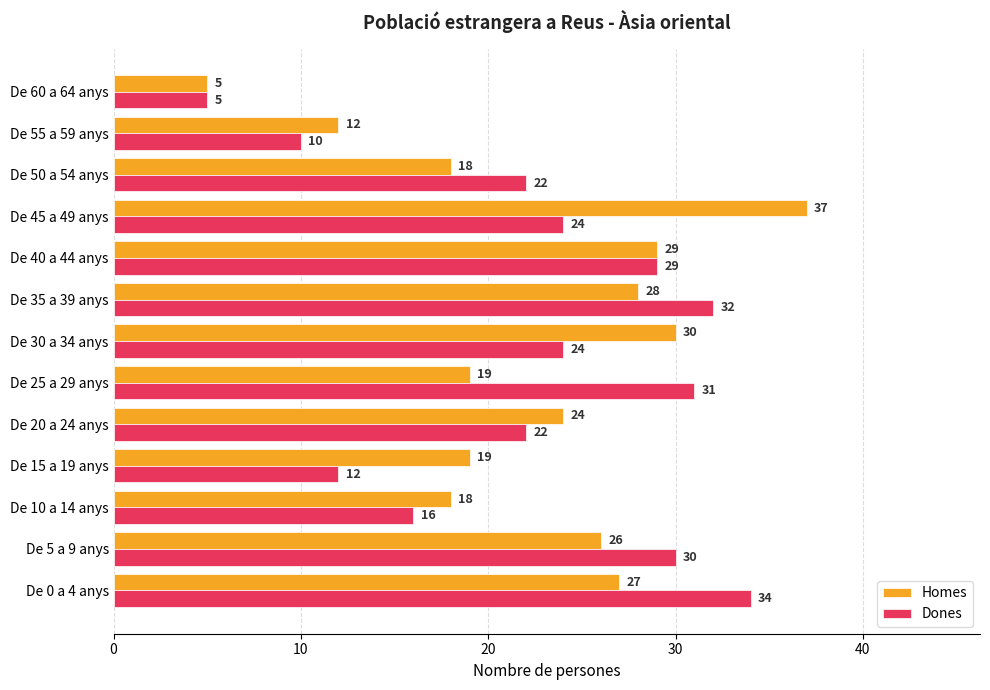

What is the sum of the Homes values at De 10 a 14 anys and De 60 a 64 anys?

23